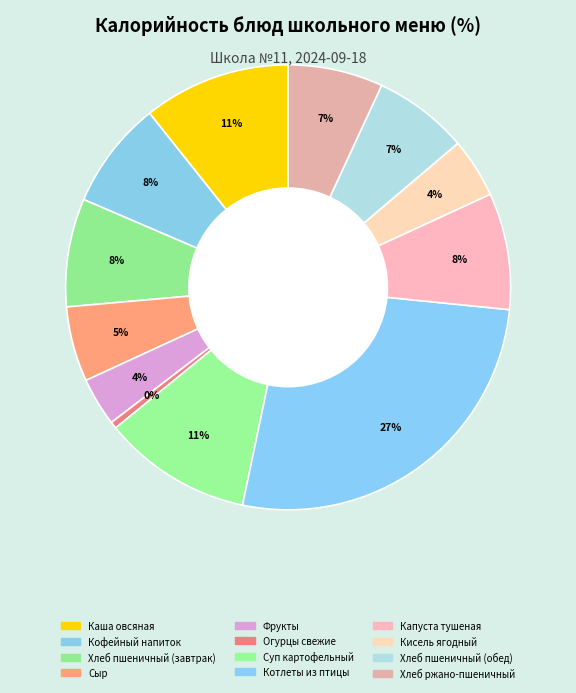

How many slices are in this pie chart?

12